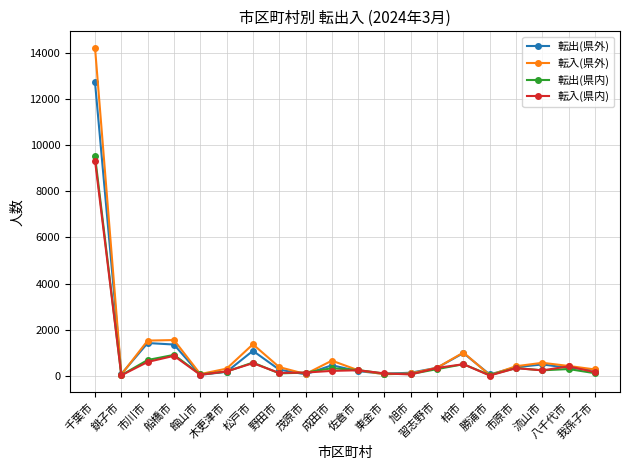

How many lines are shown in the chart?

4